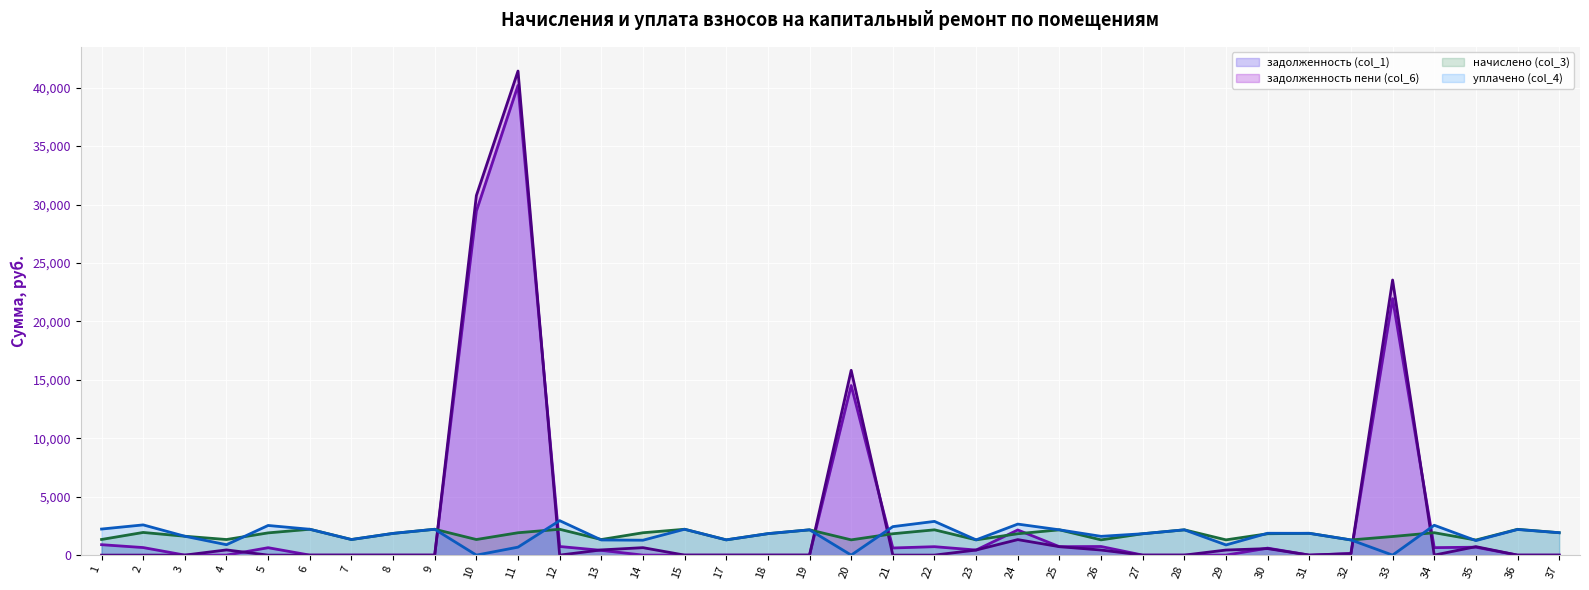

Reading left to right, extract all data points from this chart.

задолженность (col_1) (линия): 1=892.3	2=646.5	3=0.0	4=0.0	5=634.2	6=0.0	7=0.0	8=0.0	9=0.0	10=29433.9	11=40192.8	12=737.4	13=407.4	14=0.0	15=0.0	17=0.0	18=0.0	19=0.0	20=14510.8	21=609.6	22=721.4	23=435.1	24=2151.4	25=721.4	26=737.0	27=0.0	28=0.0	29=0.1	30=598.5	31=0.0	32=130.7	33=21949.5	34=639.1	35=676.9	36=0.0	37=0.0
задолженность пени (col_6) (линия): 1=0.0	2=0.0	3=0.0	4=444.9	5=0.0	6=0.0	7=0.0	8=0.0	9=0.0	10=30768.6	11=41425.5	12=0.0	13=444.9	14=637.9	15=0.0	17=0.0	18=0.0	19=0.0	20=15814.5	21=0.0	22=0.0	23=435.1	24=1326.3	25=721.4	26=435.1	27=0.0	28=0.0	29=435.1	30=557.1	31=0.0	32=130.7	33=23542.3	34=0.0	35=724.3	36=0.0	37=0.0
начислено (col_3) (линия): 1=1338.4	2=1939.3	3=1614.9	4=1334.7	5=1902.5	6=2212.2	7=1334.7	8=1858.3	9=2212.2	10=1334.7	11=1913.5	12=2212.2	13=1334.7	14=1913.5	15=2212.2	17=1305.2	18=1836.1	19=2164.3	20=1305.2	21=1828.7	22=2164.3	23=1305.2	24=1828.7	25=2164.3	26=1305.2	27=1828.7	28=2164.3	29=1305.2	30=1828.7	31=1865.6	32=1297.8	33=1592.8	34=1917.2	35=1290.5	36=2208.5	37=1917.2
уплачено (col_4) (линия): 1=2230.7	2=2585.8	3=1614.9	4=889.8	5=2536.6	6=2212.2	7=1334.7	8=1858.3	9=2212.2	10=0.0	11=680.9	12=2949.6	13=1297.2	14=1275.7	15=2212.2	17=1305.2	18=1836.1	19=2164.3	20=1.5	21=2438.3	22=2885.7	23=1305.2	24=2653.8	25=2164.3	26=1607.1	27=1828.7	28=2164.3	29=870.2	30=1870.1	31=1865.6	32=1297.8	33=0.0	34=2556.3	35=1243.0	36=2191.6	37=1917.2